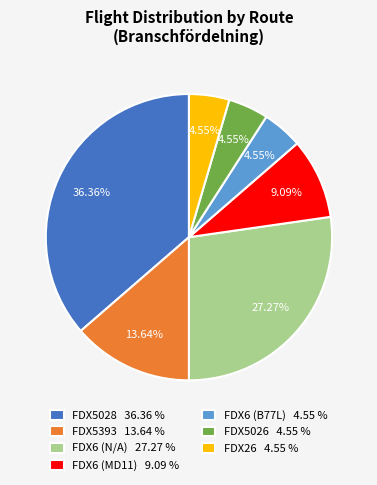

Which has a higher value, FDX6 (N/A) 27.27 % or FDX6 (B77L) 4.55 %?

FDX6 (N/A) 27.27 %